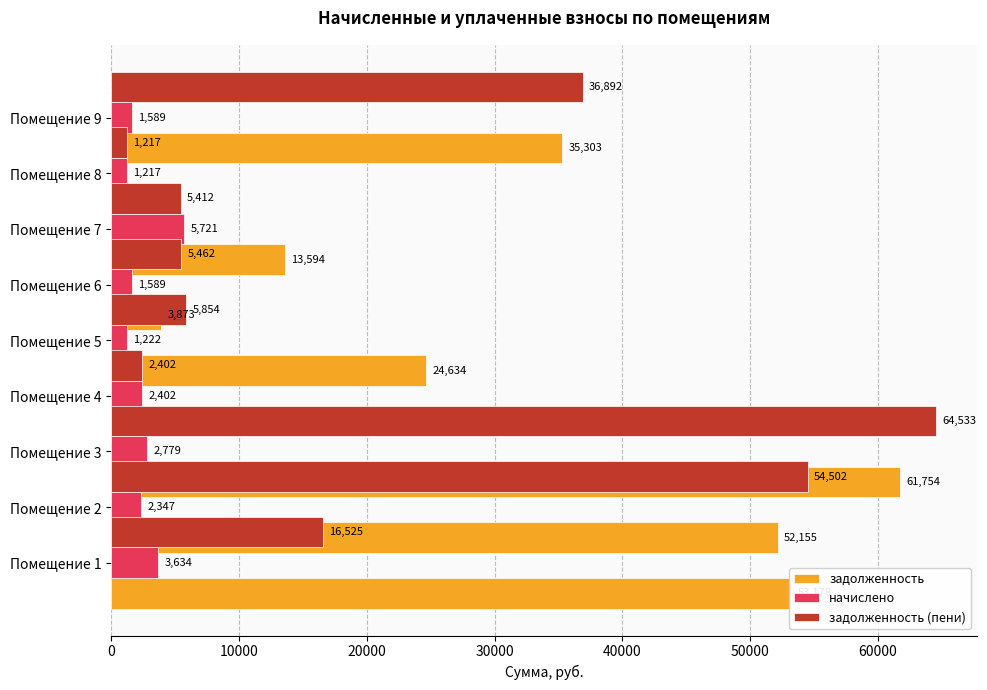

How many bars are there in total?

27